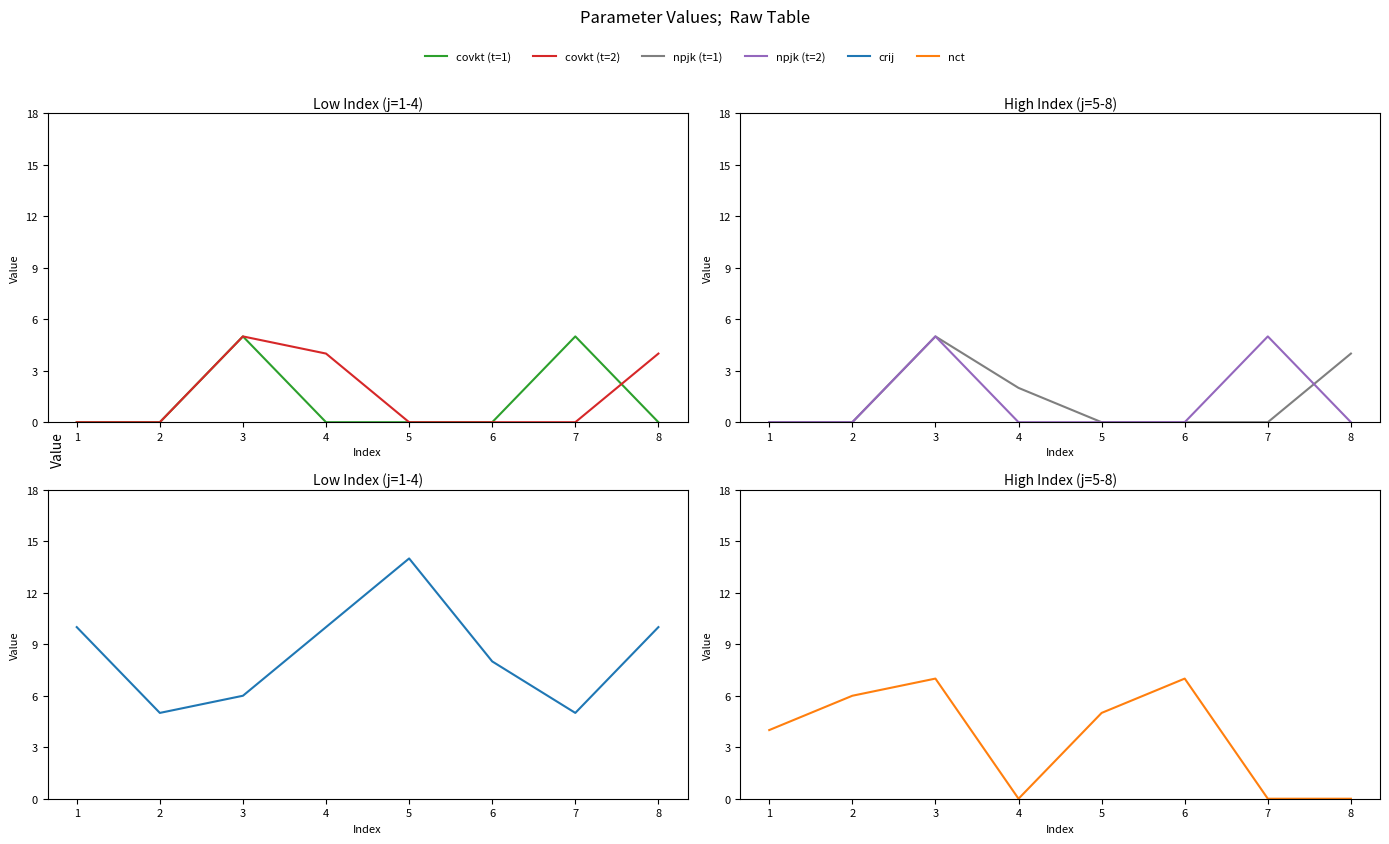

What is the value of the nct point at the 2nd from the left?

6